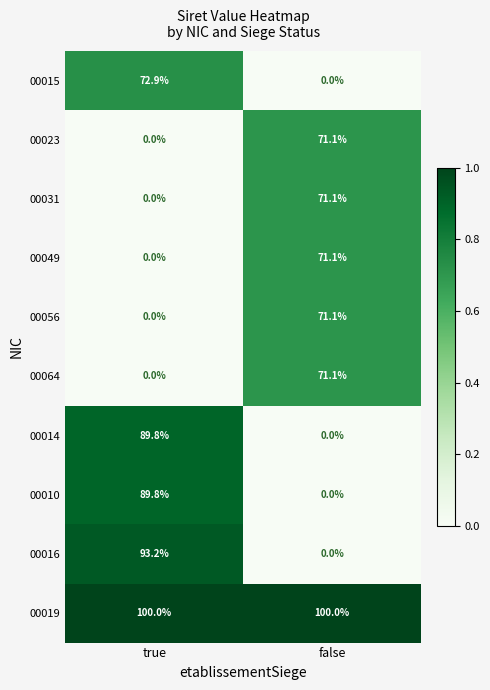

At how many categories does at least one series exceed 0?

2